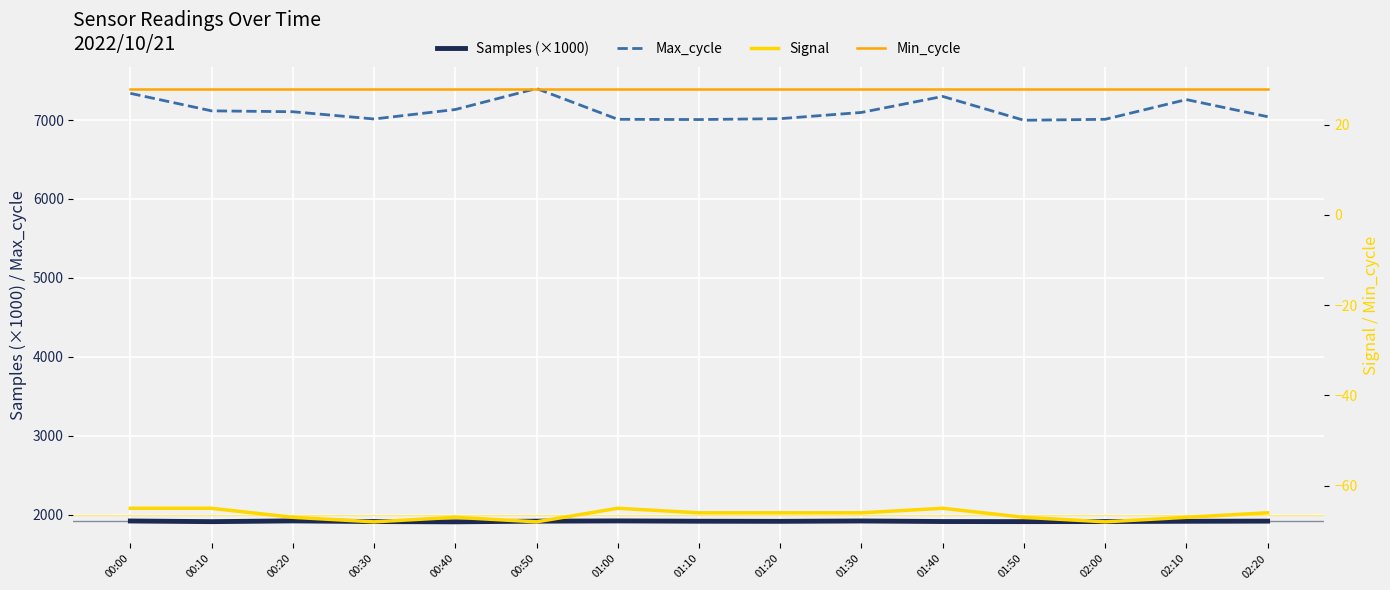

What is the label of the 13th point from the right?

00:20